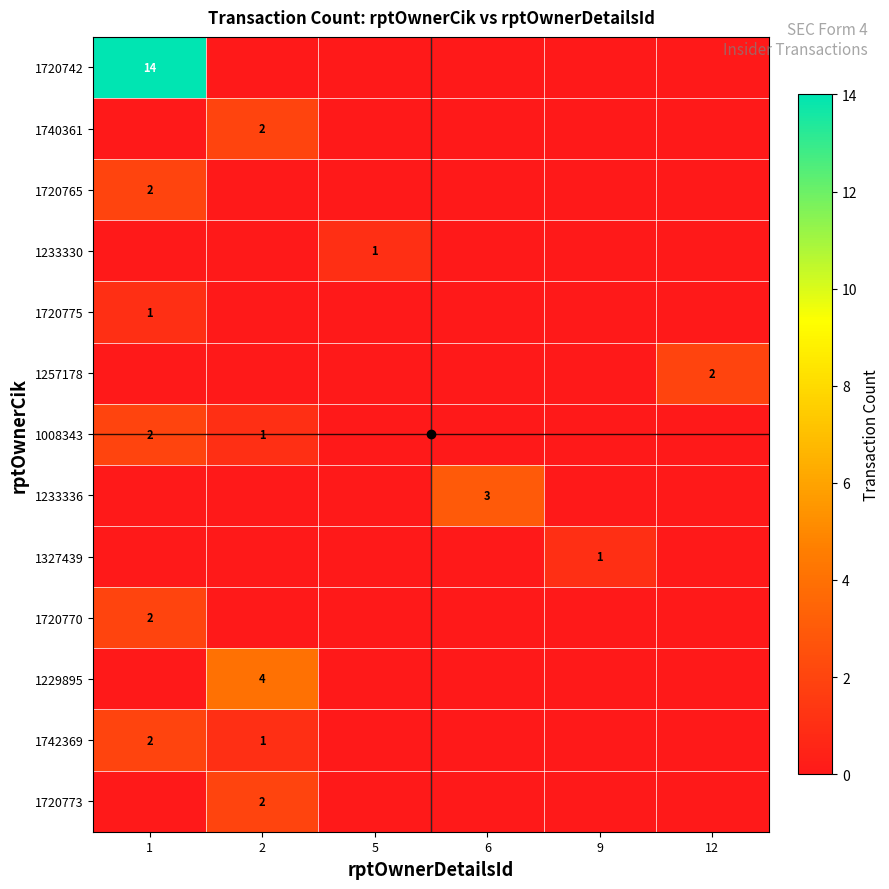

What is the maximum value shown in the chart?

14